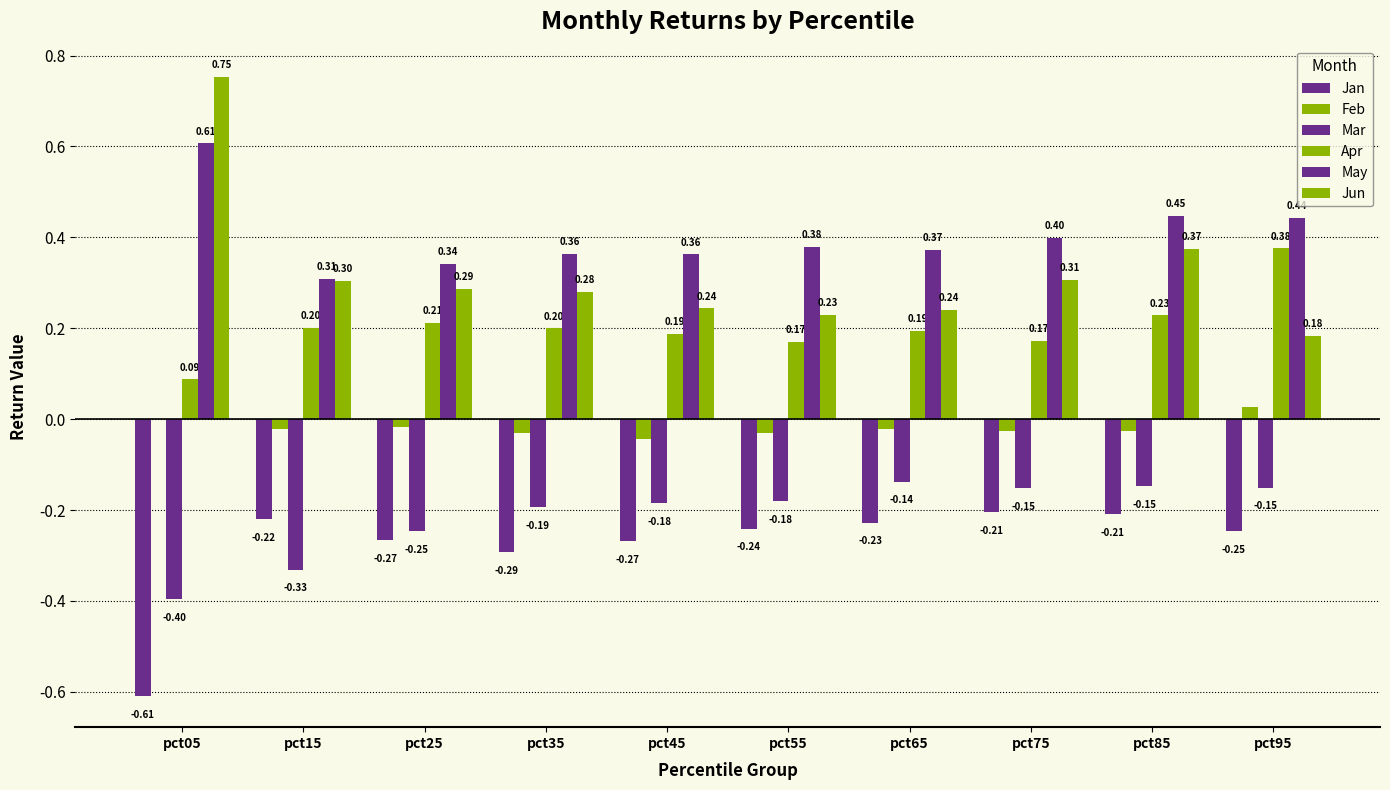

Which has a higher value, pct85 or pct65?

pct85